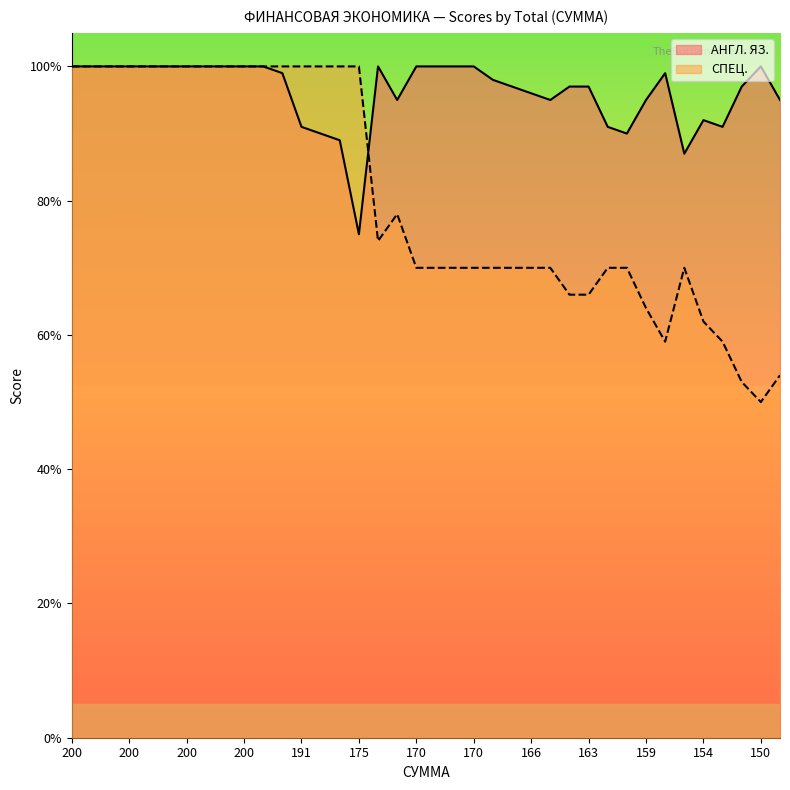

How many values in the СПЕЦ. series are below 70?

9